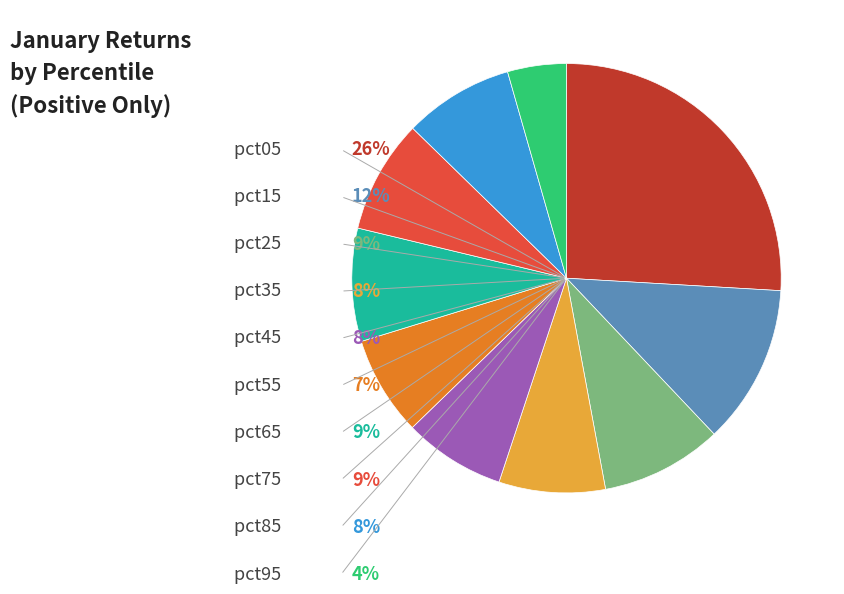

How many segments does this pie chart have?

10